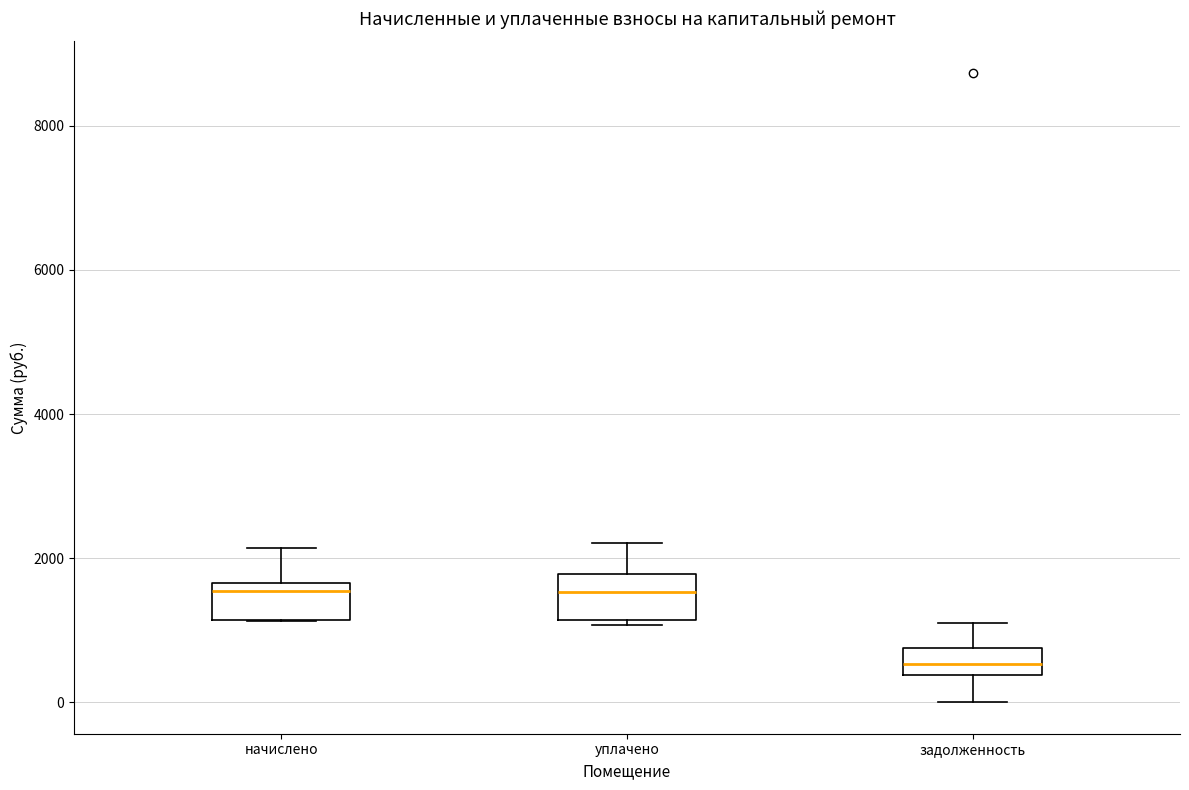

Where does the lower whisker of the box for задолженность end on the y-axis? The values are not printed on the chart, so give them approximately, as read against the axis.

0